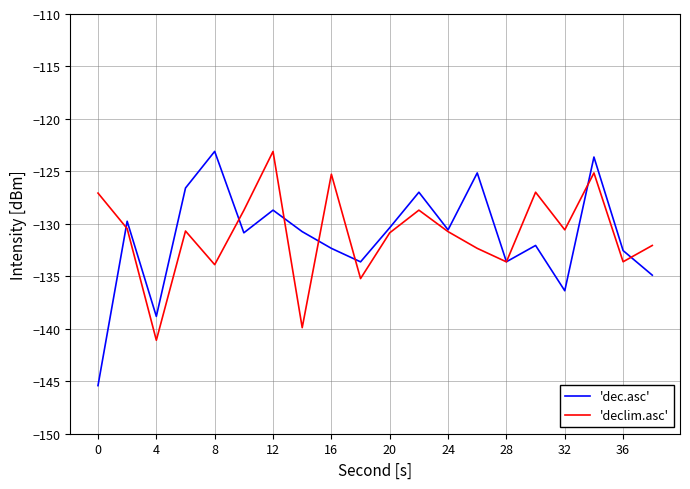

What is the minimum value shown in the chart?

-145.4